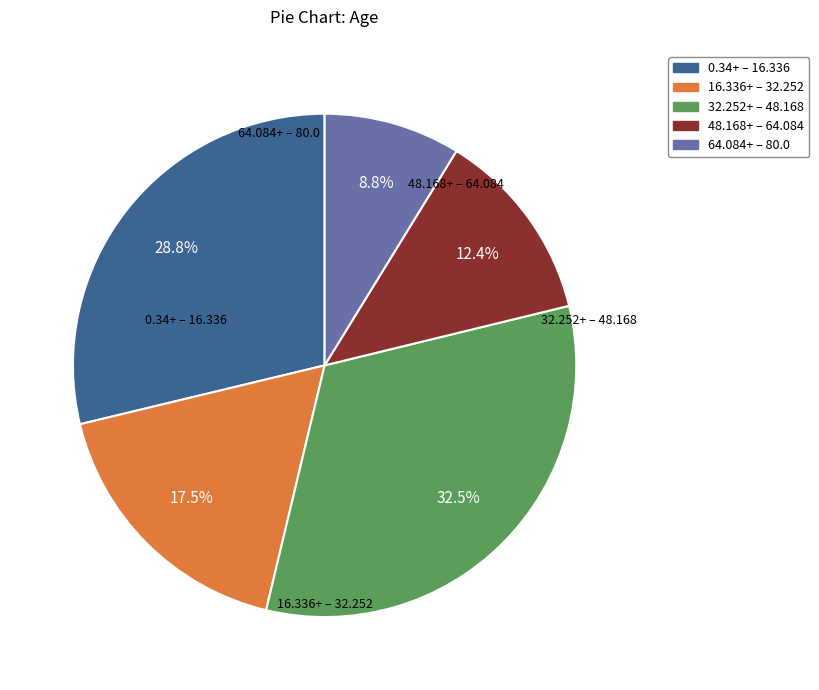

Which category has the smallest portion of the pie?

64.084+ – 80.0